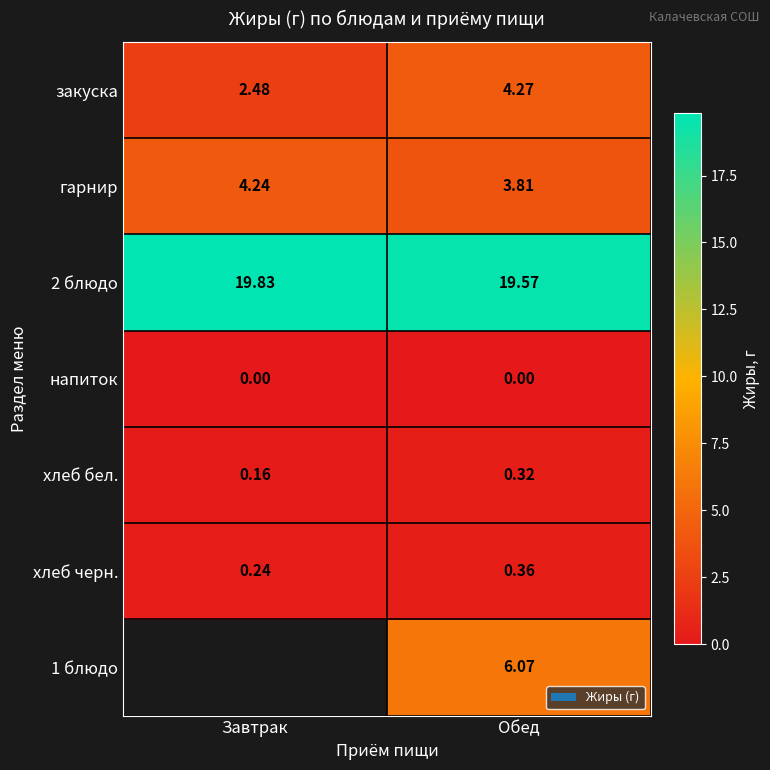

At which label is гарнир closest to 4?

Обед